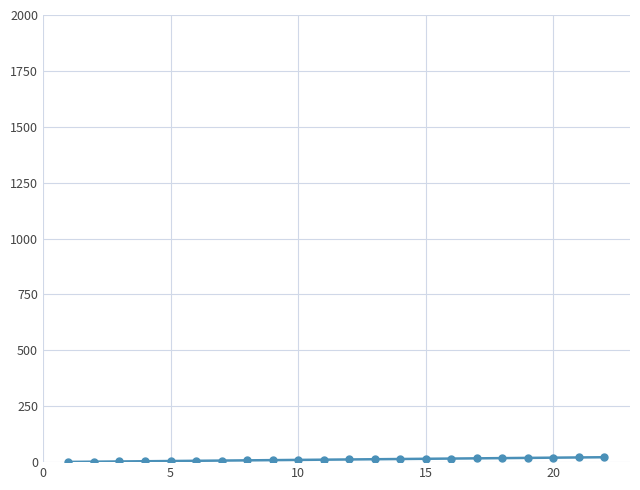

What is the average value?

12